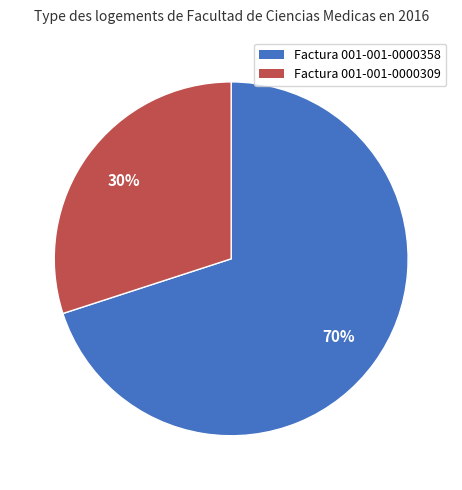

Is the sum of Factura 001-001-0000309 and Factura 001-001-0000358 greater than half?

Yes